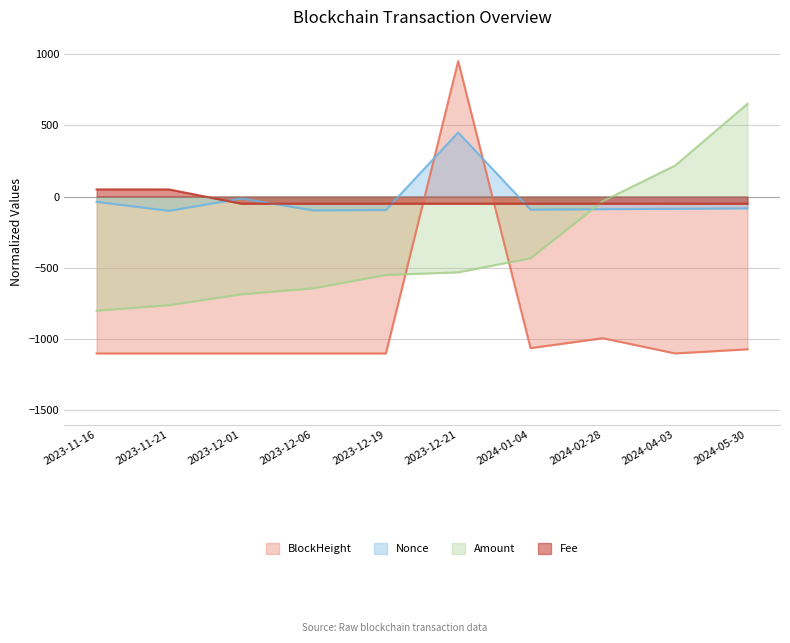

Which series has the largest total across all categories?

Nonce